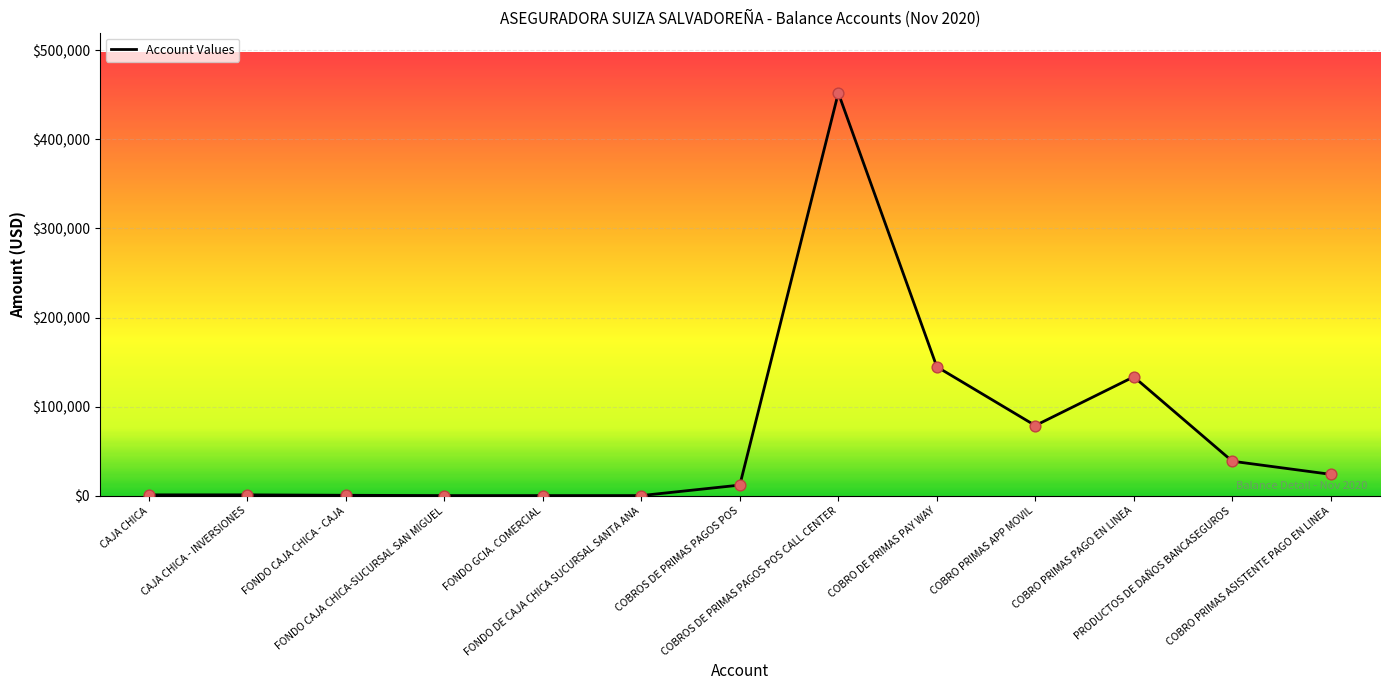

What is the change in value from COBROS DE PRIMAS PAGOS POS CALL CENTER to COBRO DE PRIMAS PAY WAY?

-307255.9